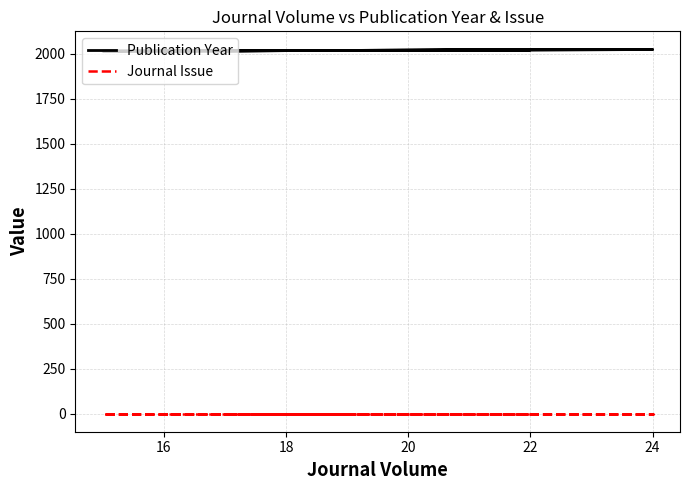

Which series has the largest range (max minus min)?

Publication Year